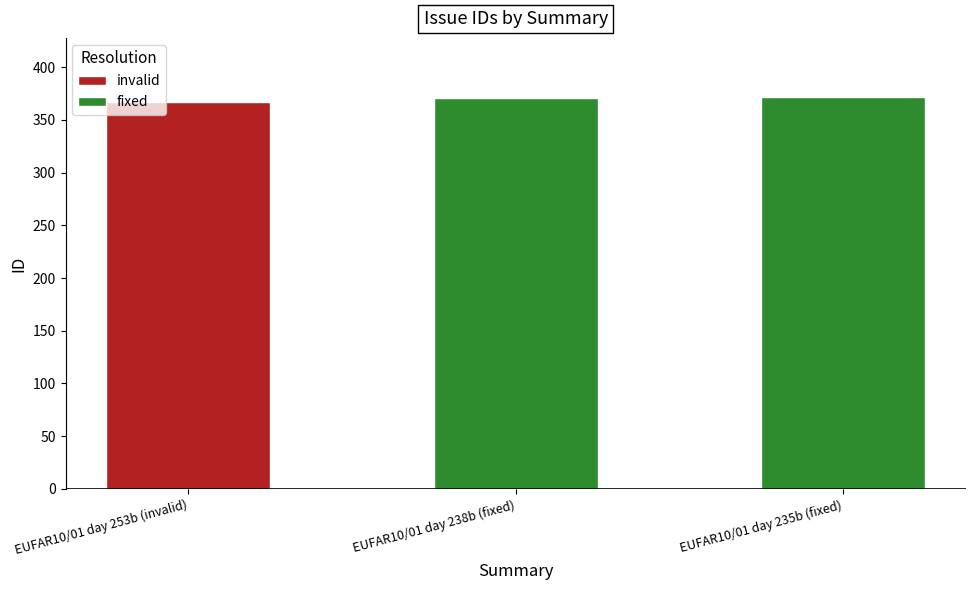

What is the sum of all fixed values?

743